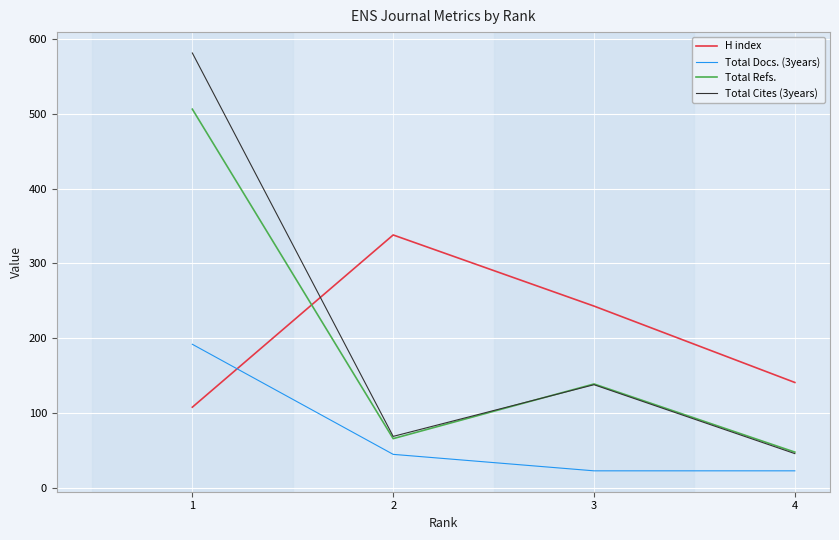

Is it true that Total Refs. equals 139 at 3?

True